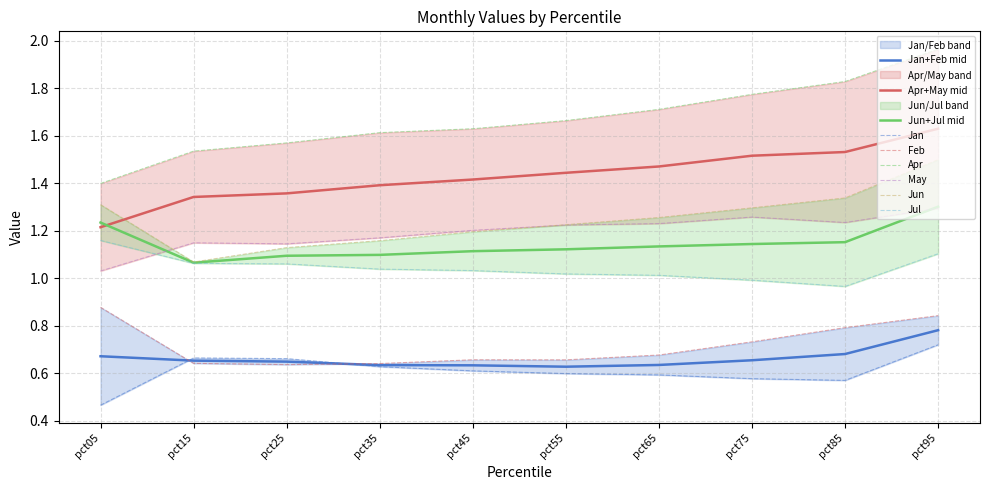

How many intersections are there between Jan and Feb?

2